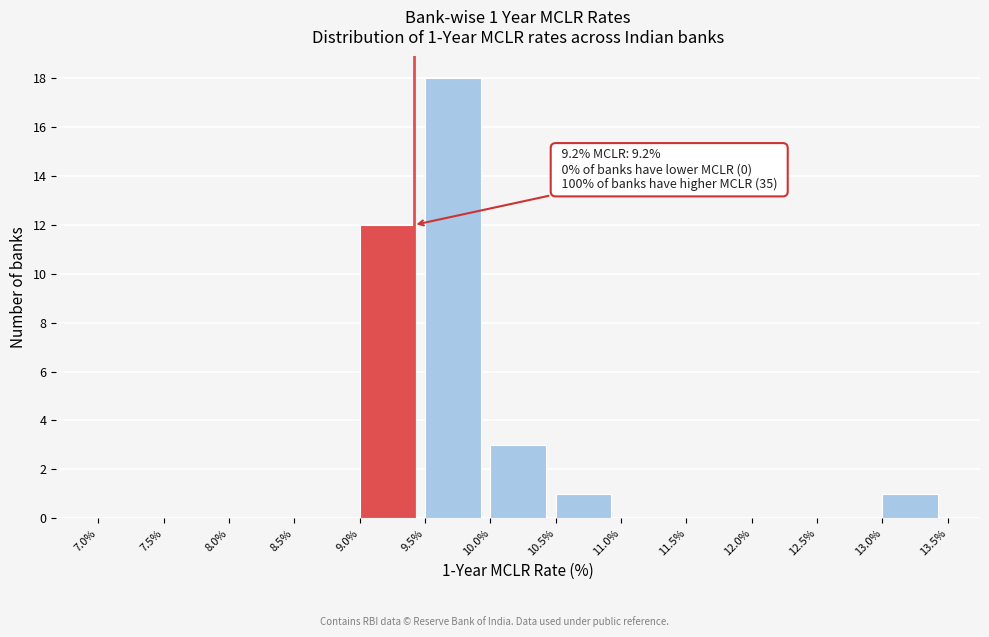

Which range on the x-axis has the tallest bar?

9.5% to 10.0%